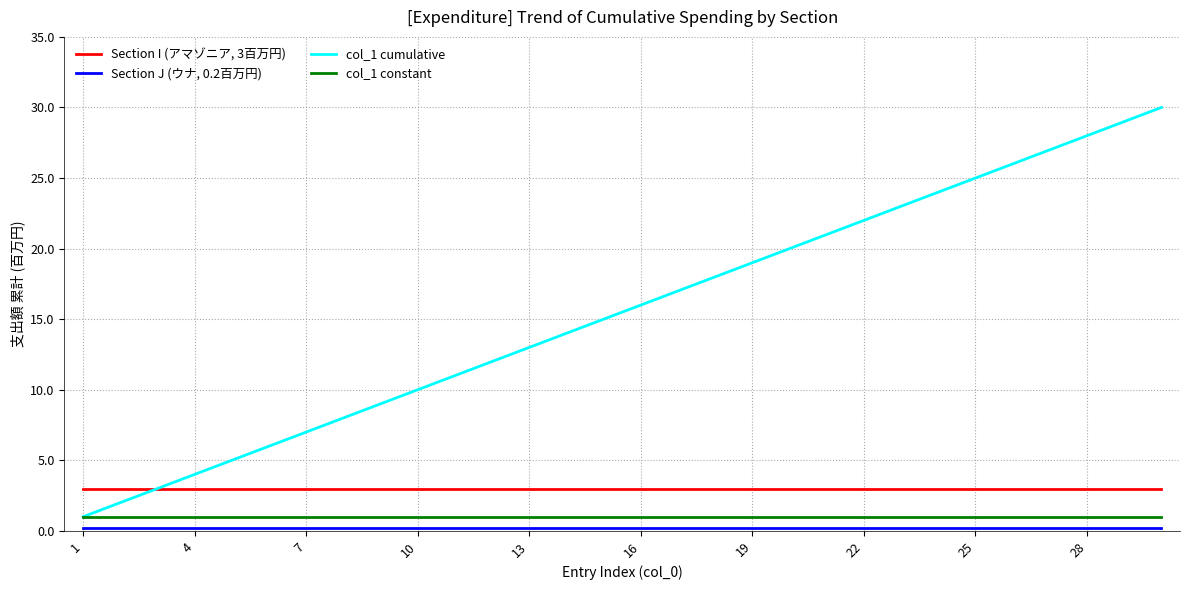

True or false: Section I (アマゾニア, 3百万円) and col_1 constant cross at least once.

False